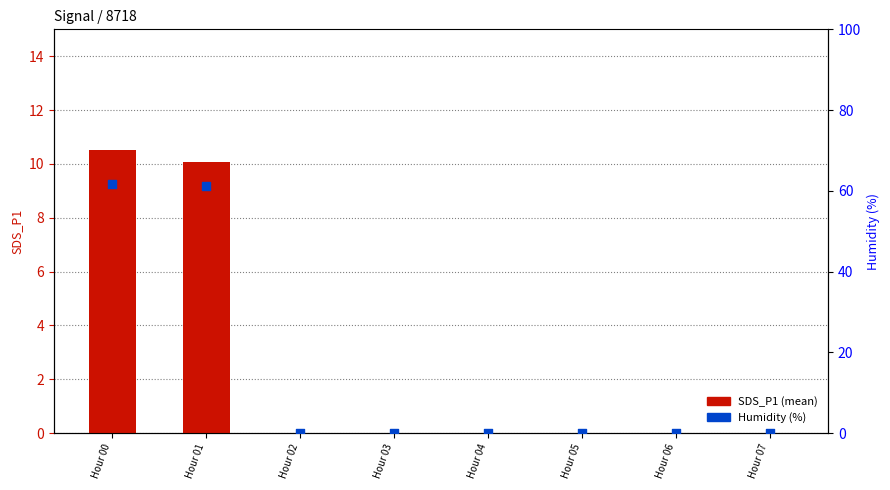

Is the value of SDS_P1 (mean) at Hour 06 greater than the value of Humidity (%) at Hour 06?

No